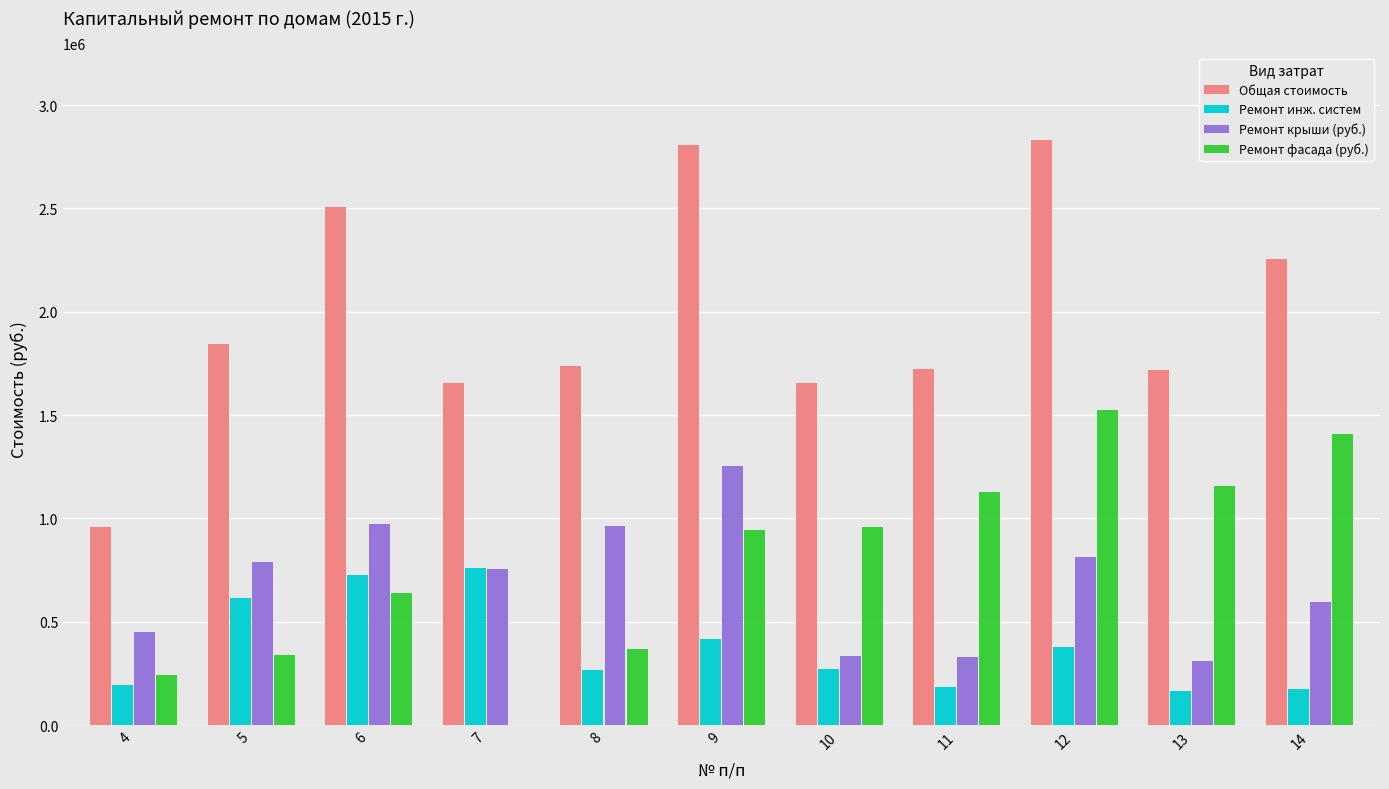

How many values in the Ремонт инж. систем series exceed 273099?

6